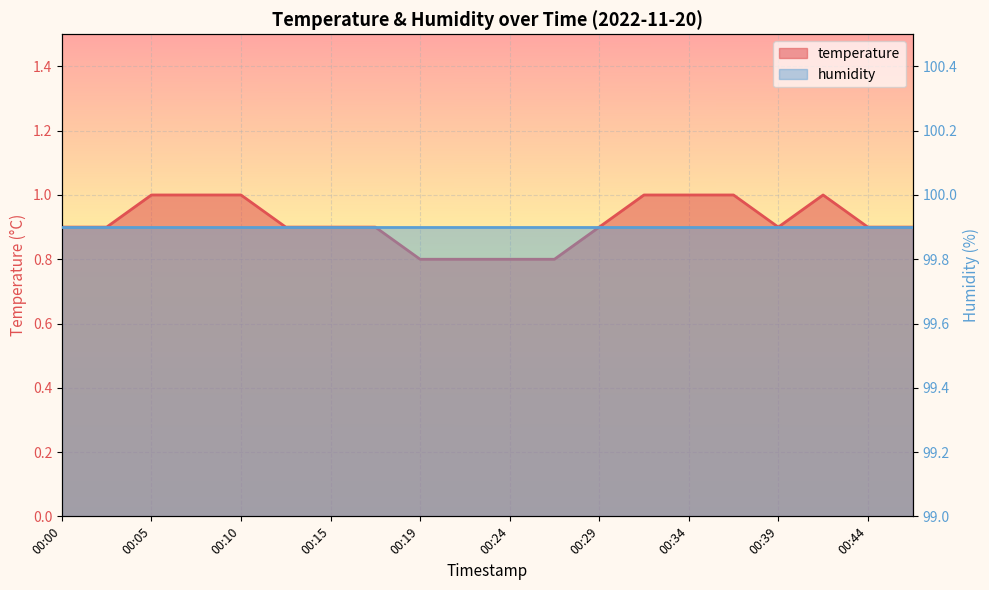

Which category has the lowest value across all series?

00:19